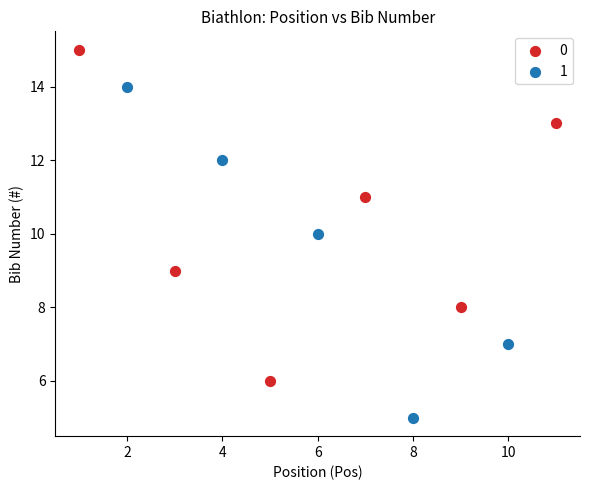

Which series reaches the minimum Y coordinate?

1